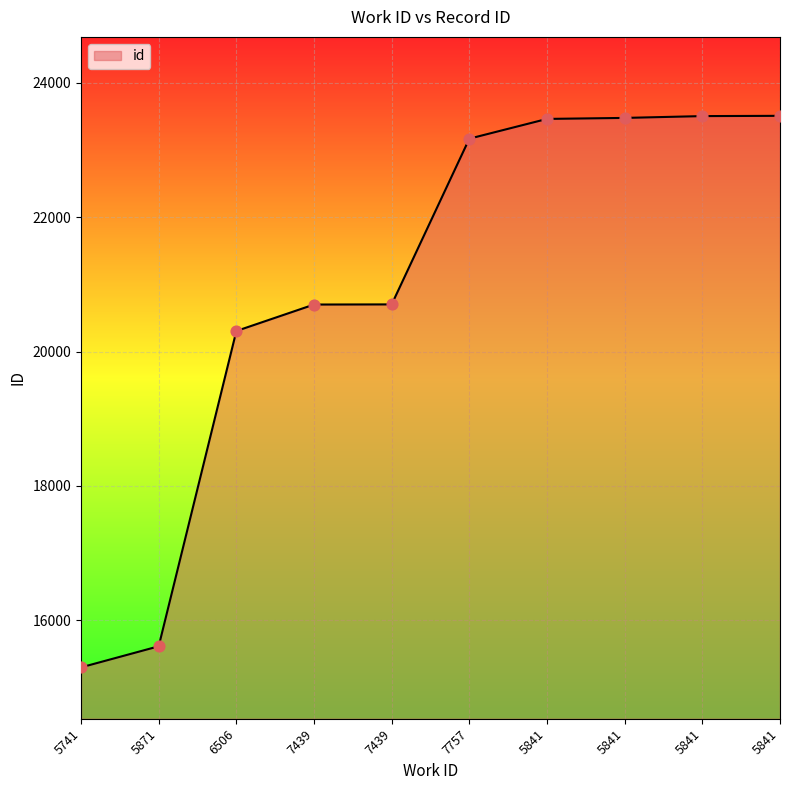

What is the change in value from 7439 to 5841?

+2808